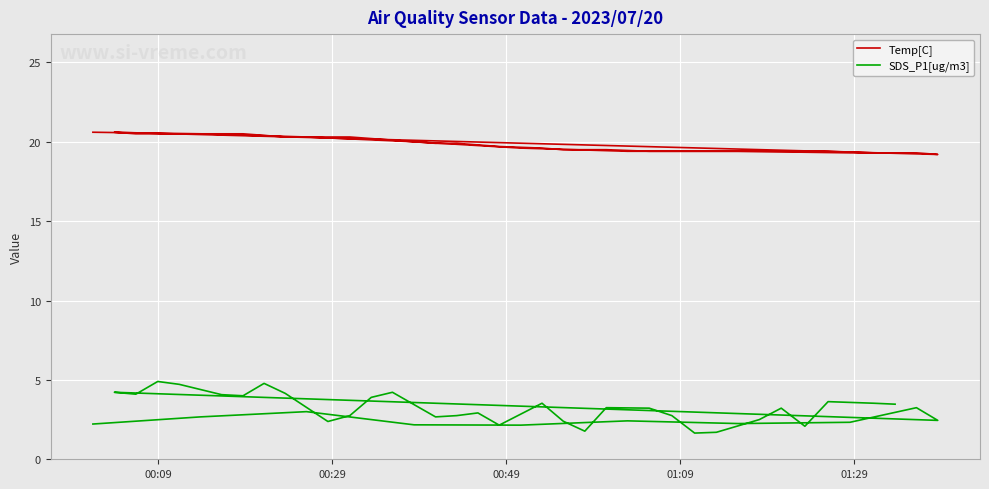

Rank the series by their maximum value, from highest to lowest.

Temp[C], SDS_P1[ug/m3]